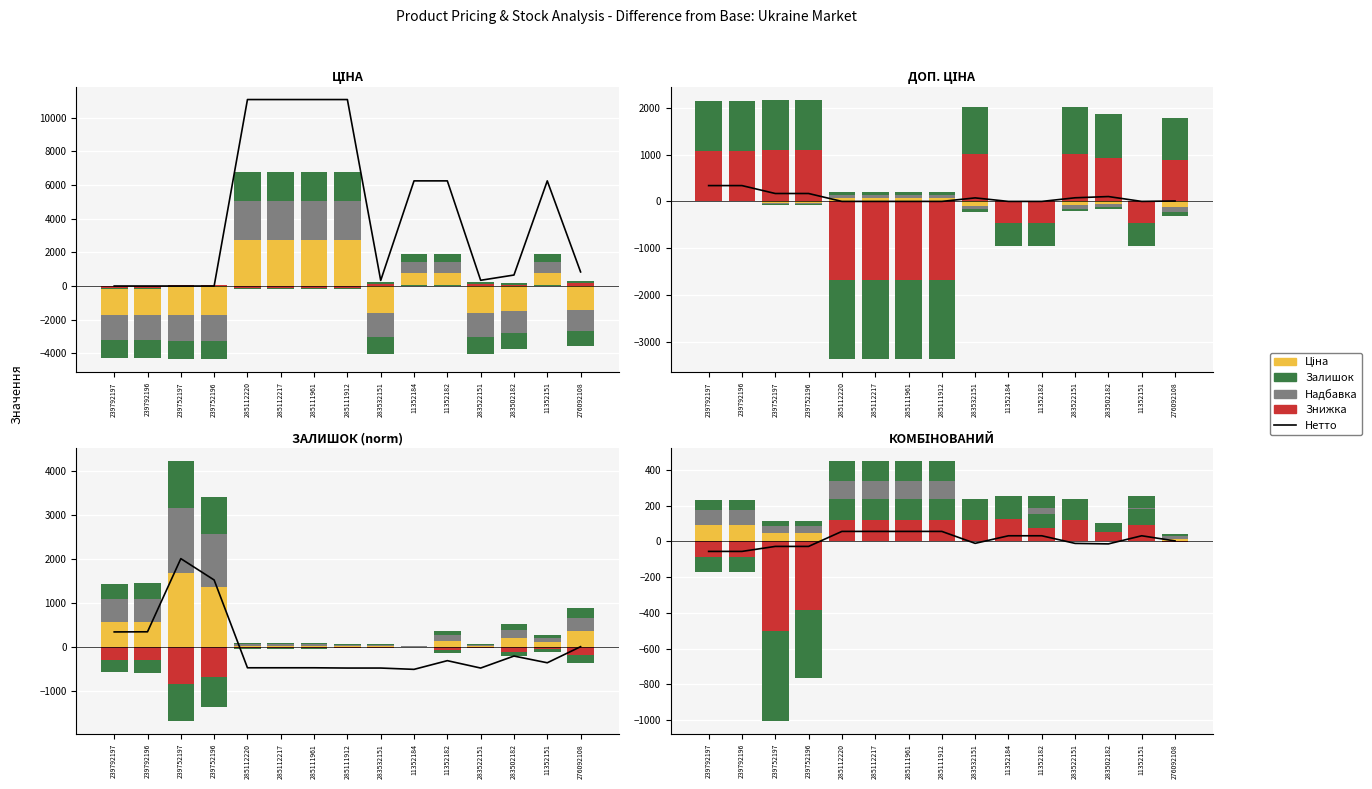

What is the difference between the maximum and minimum values in the Надбавка series?

142.6